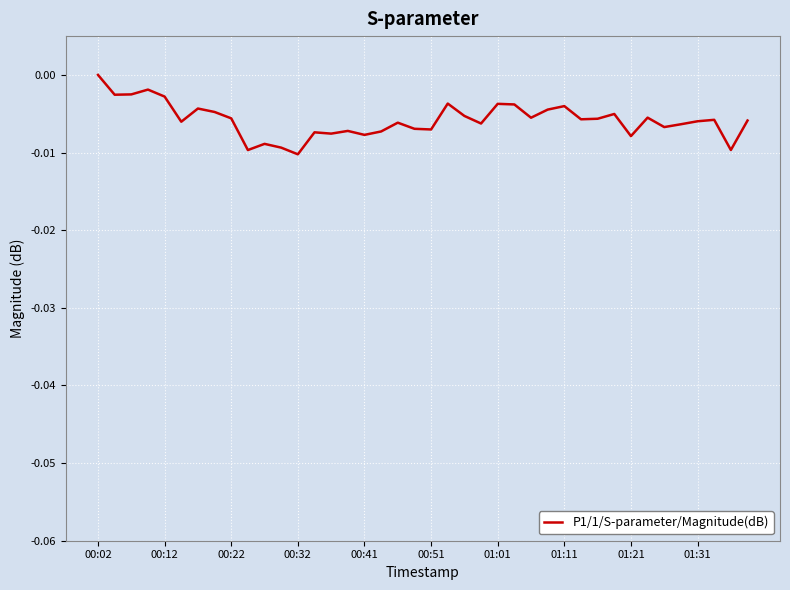

Which label corresponds to the largest value in the chart?

00:02